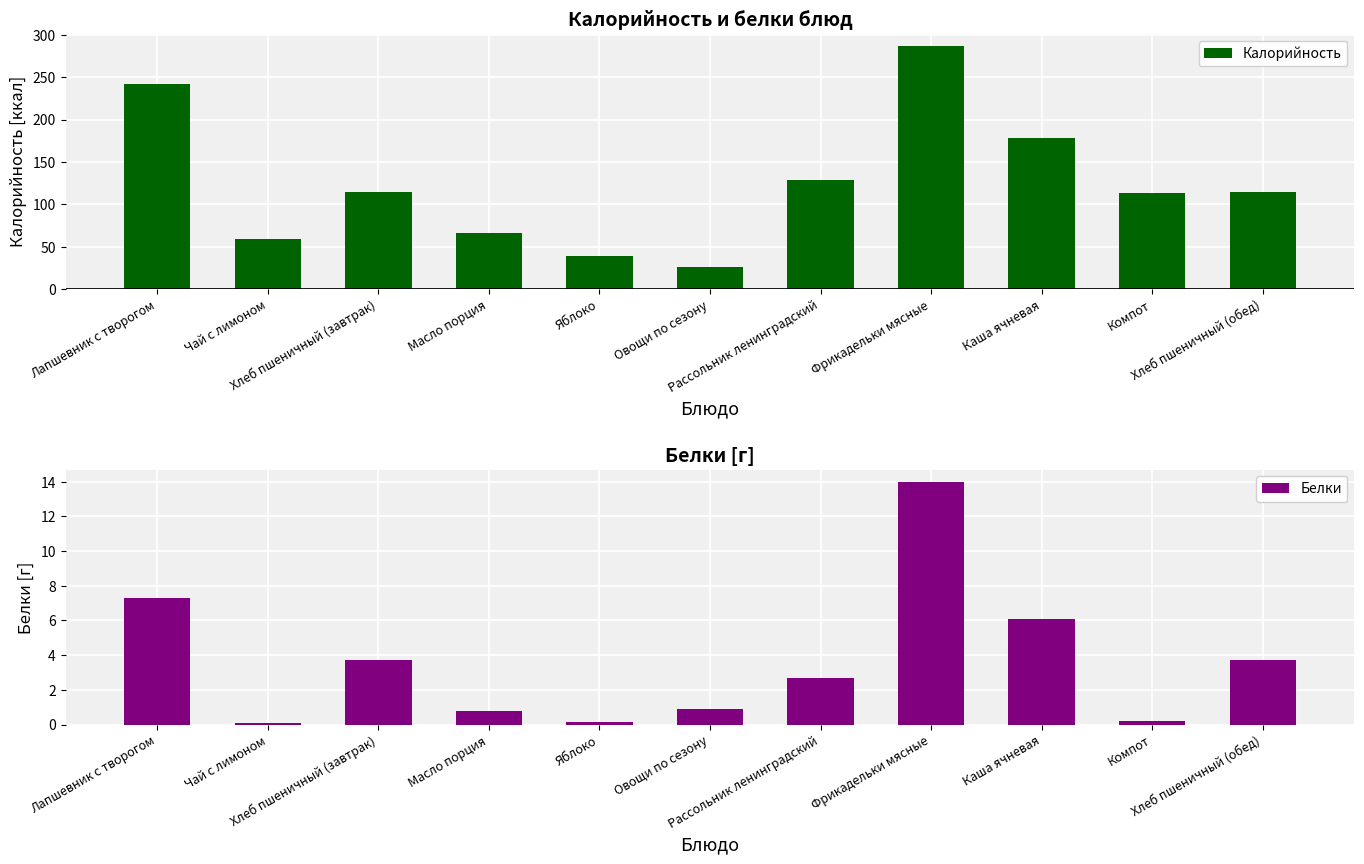

How many data points does each series have?

11